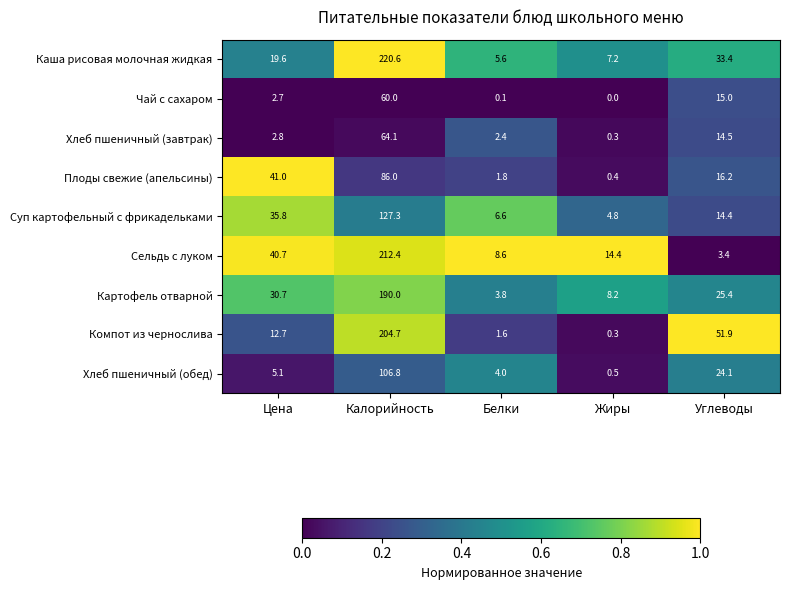

What is the difference between the Компот из чернослива values at Жиры and Углеводы?

51.6